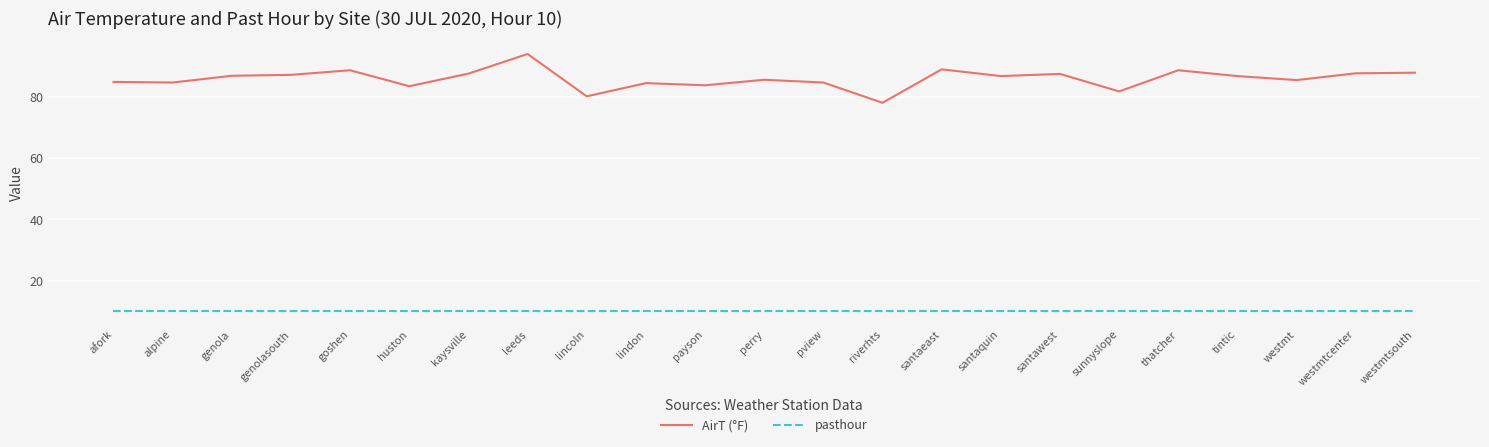

The AirT (°F) series shows 55.0 at santaquin. True or false?

False